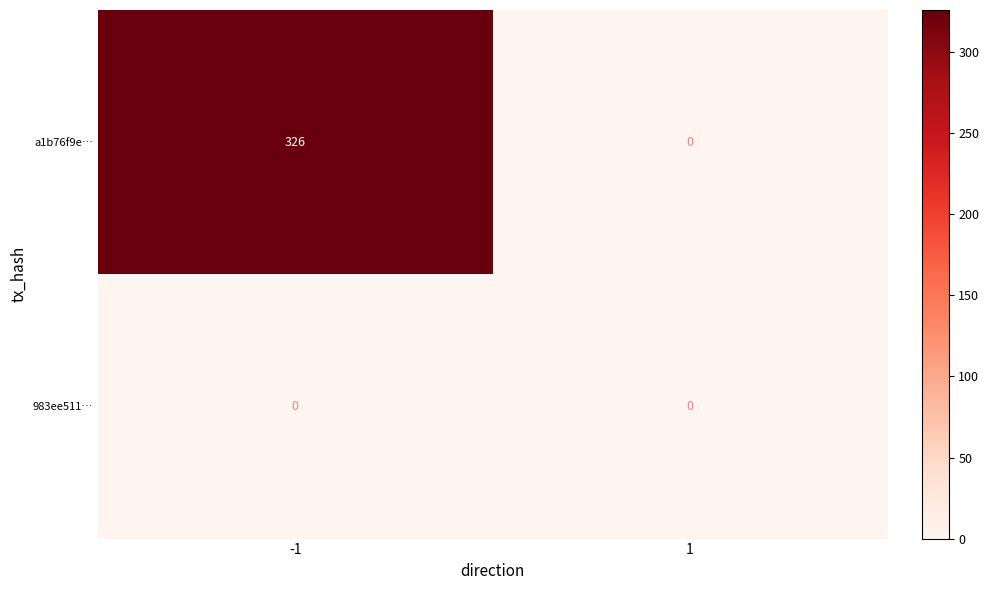

What is the difference between the highest and lowest values at -1?

326